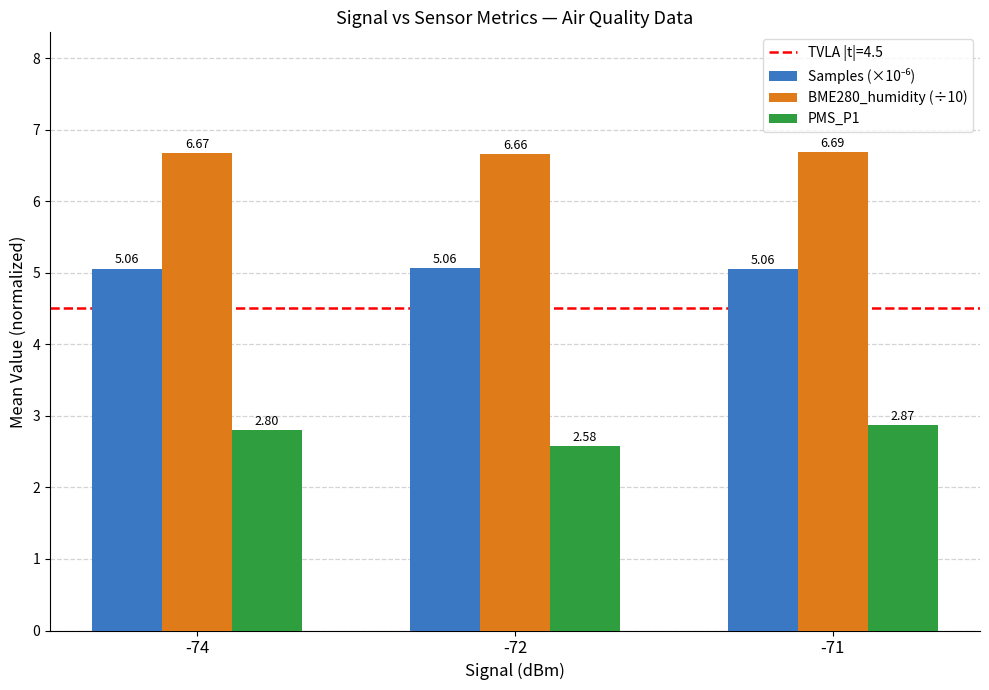

Which label corresponds to the largest value in the chart?

-71